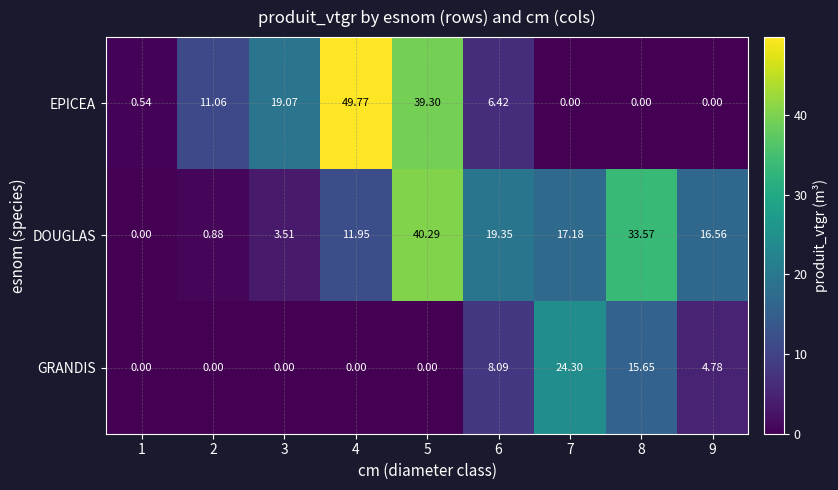

Rank the series at 8 from lowest to highest value.

EPICEA, GRANDIS, DOUGLAS